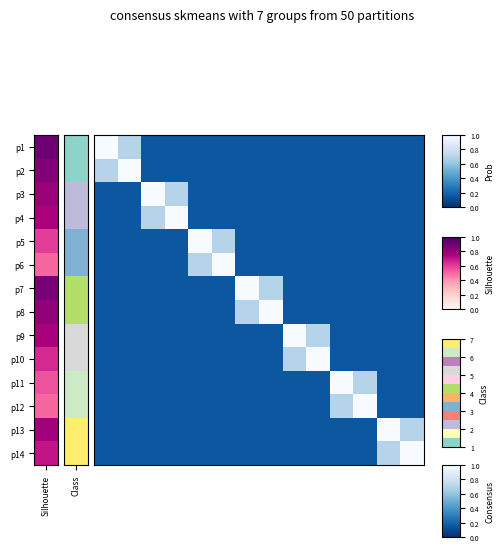

List the series in order of their peak value, lowest first.

p1, p2, p3, p4, p5, p6, p7, p8, p9, p10, p11, p12, p13, p14